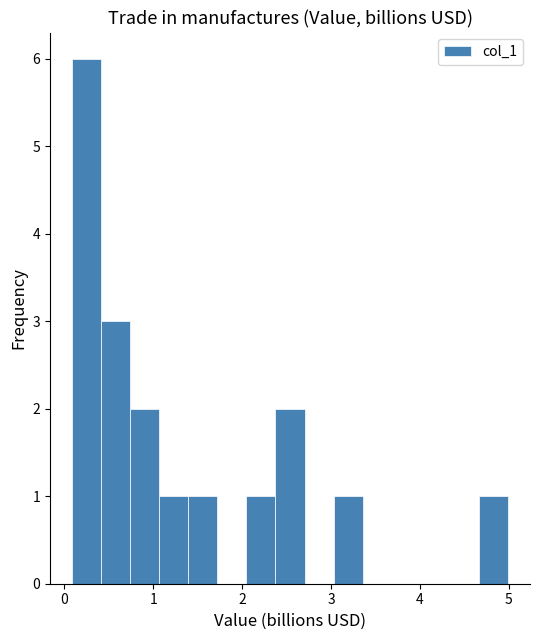

Read against the x-axis, roughly where is the centre of the tallest bar?

0.2